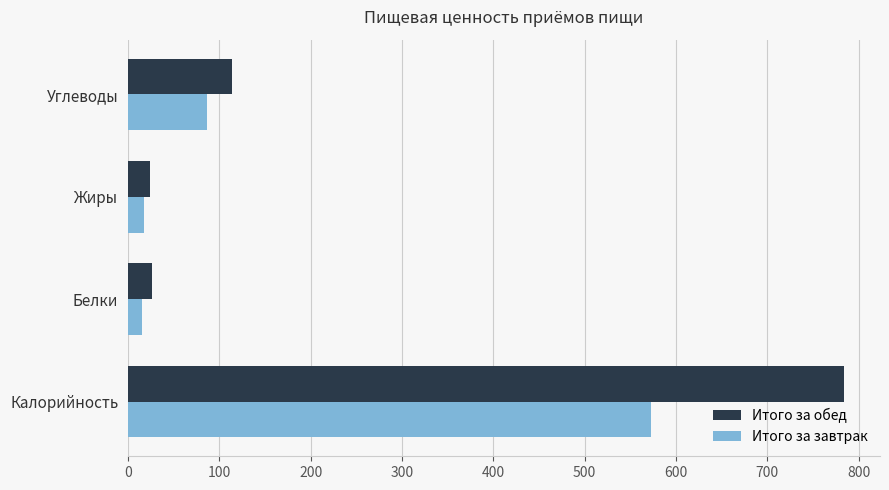

Which series has the largest total across all categories?

Итого за обед